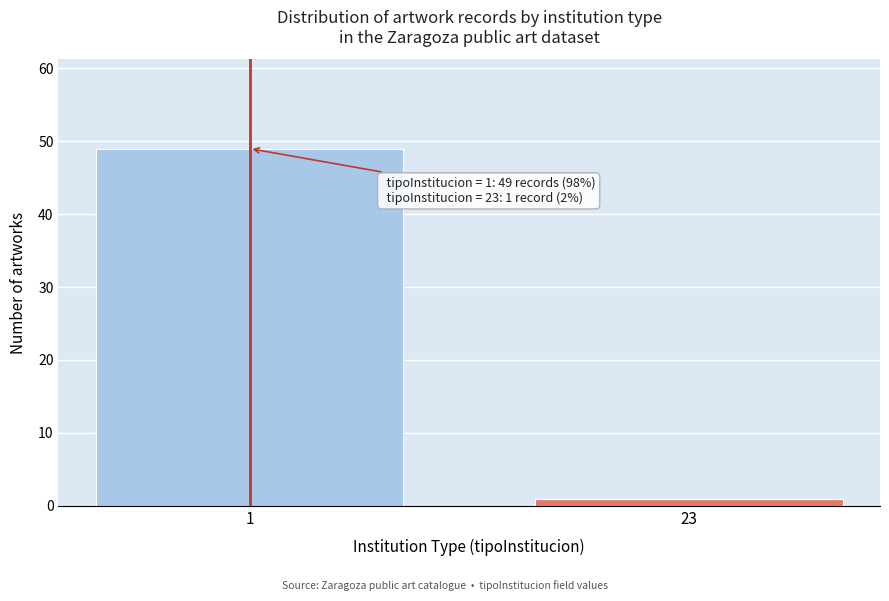

Reading left to right, transcribe all the data shown in this chart.

1=49	23=1